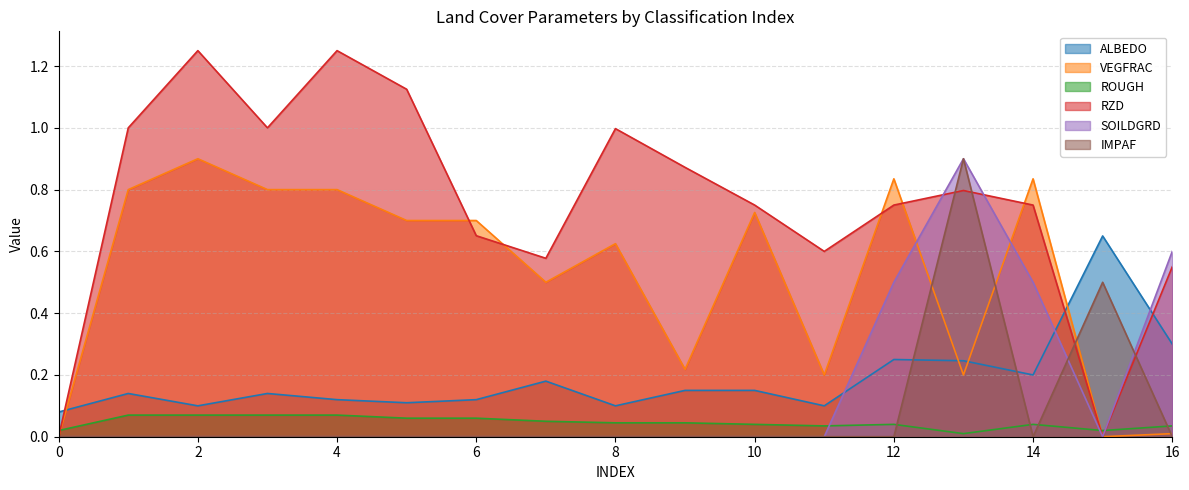

What are all the series names shown in the legend?

ALBEDO, VEGFRAC, ROUGH, RZD, SOILDGRD, IMPAF